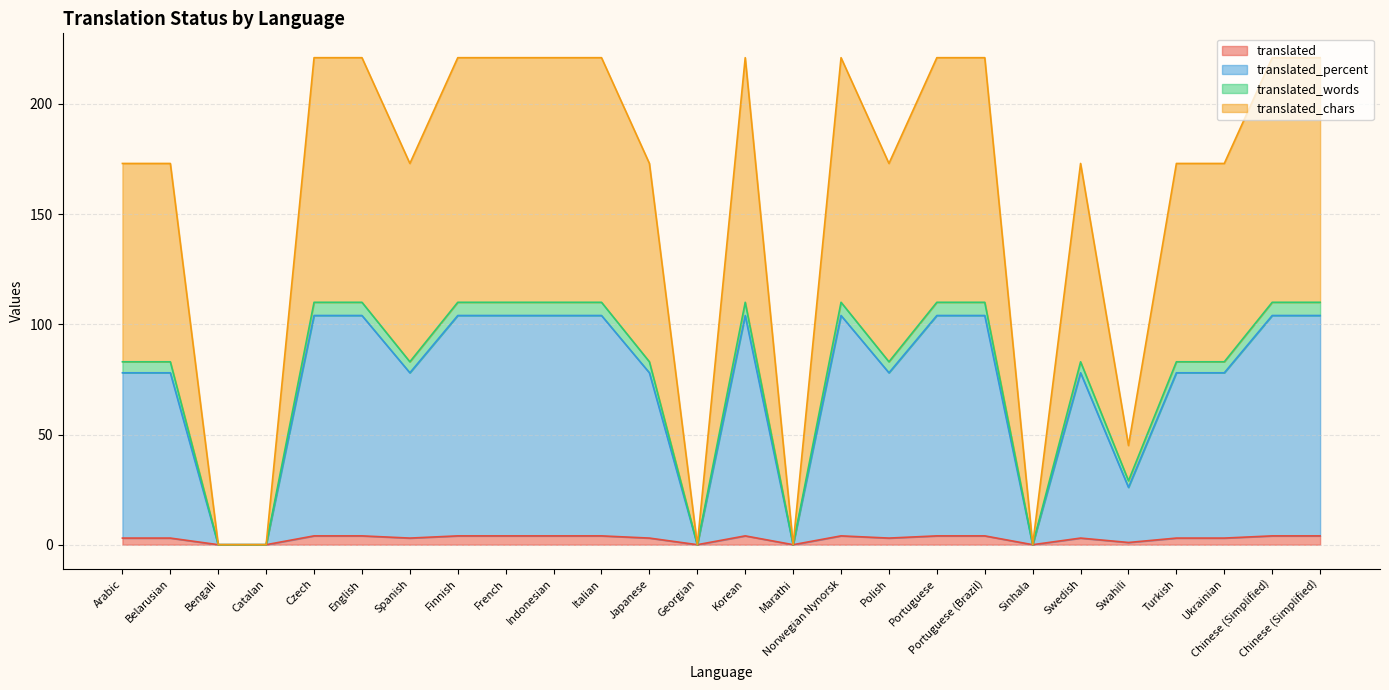

How many distinct data groups are displayed?

4